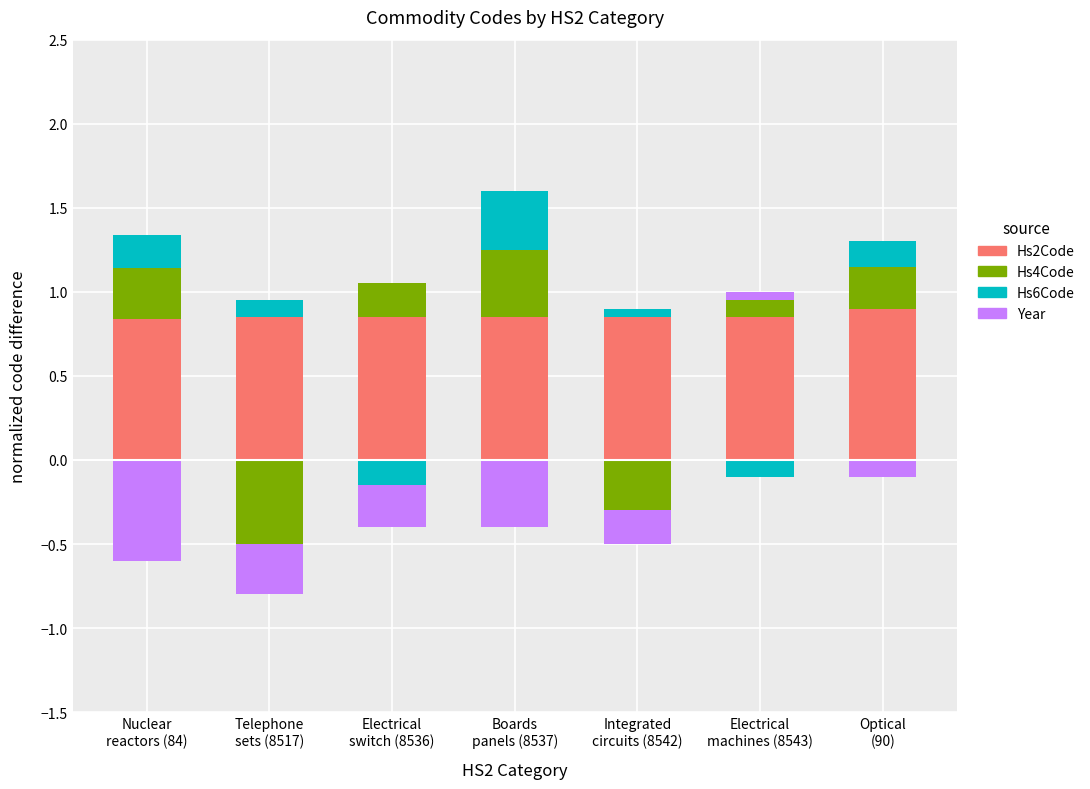

How many bars are there in total?

28